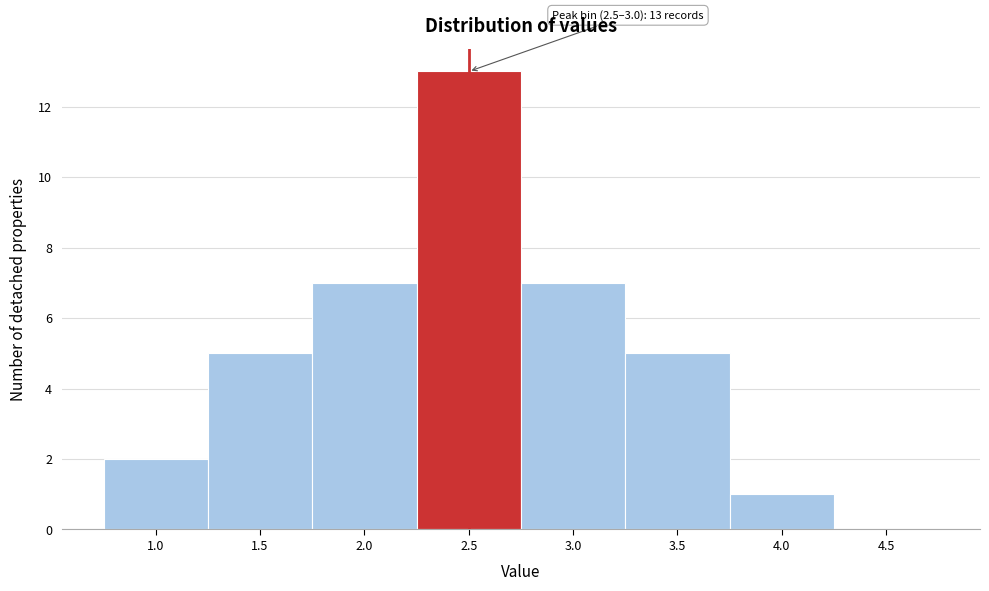

Reading left to right, what are all the values shown in this chart?

1.0=2	1.5=5	2.0=7	2.5=13	3.0=7	3.5=5	4.0=1	4.5=0